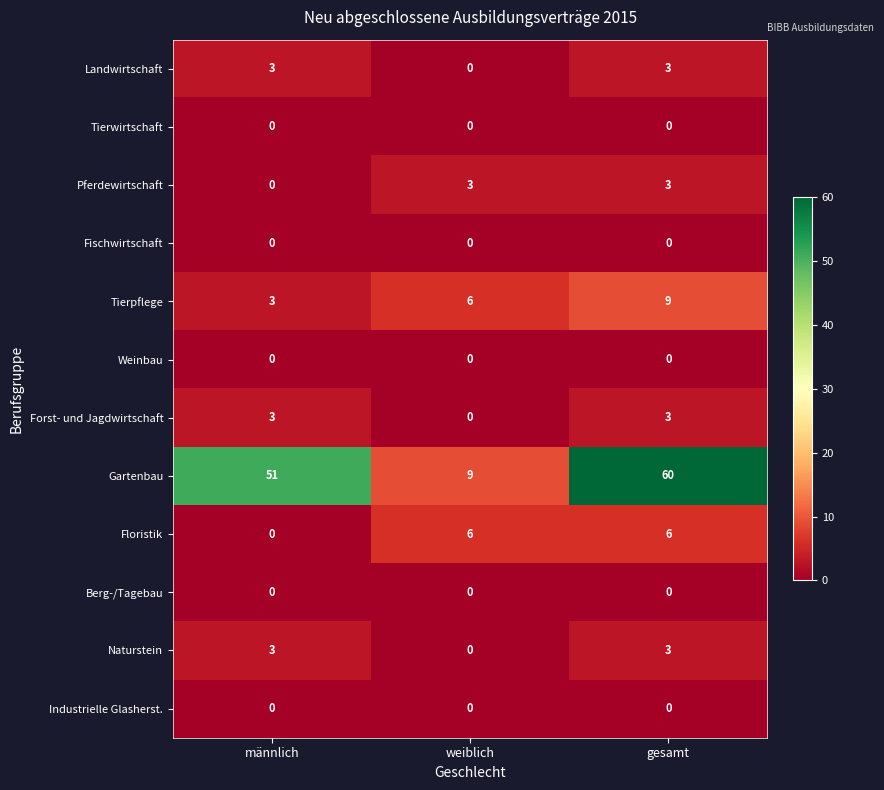

Between männlich and weiblich, which series saw the biggest shift?

Gartenbau